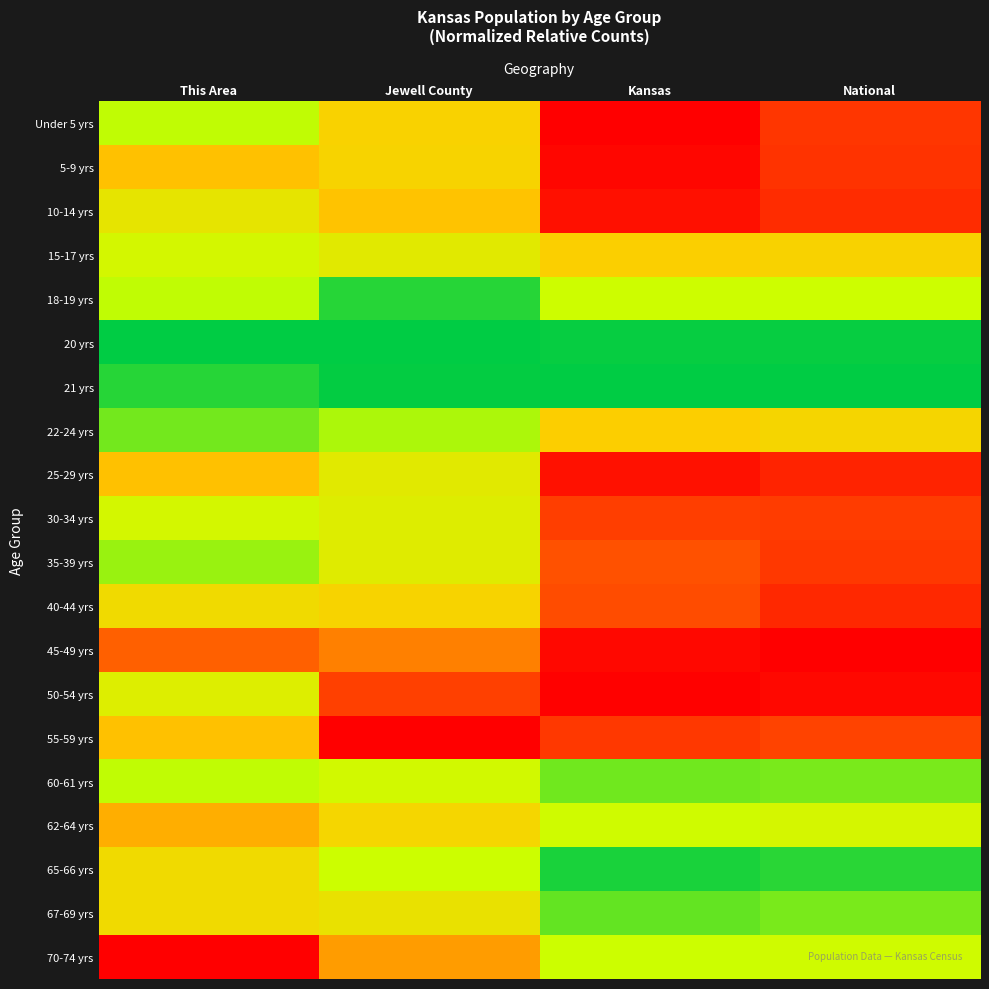

What is the difference between the highest and lowest values at This Area?

1.0